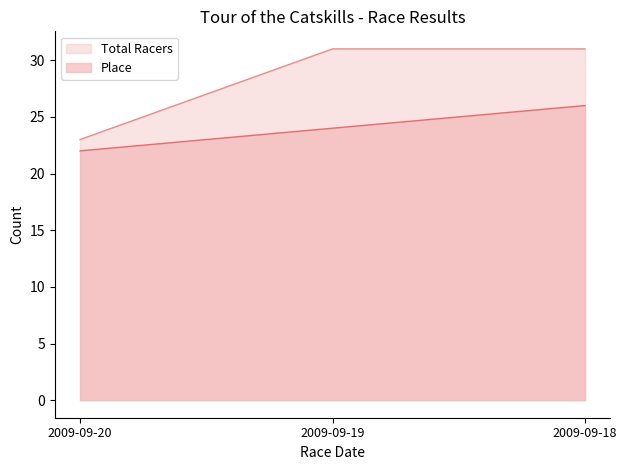

Rank the series at 2009-09-19 from highest to lowest value.

Total Racers, Place